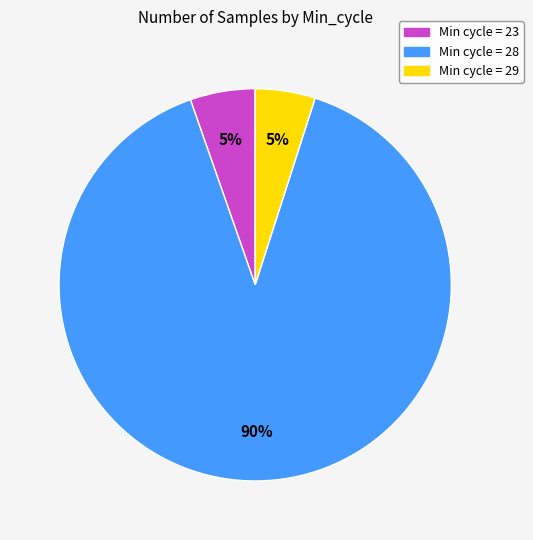

To the nearest percent, what is the average slice percentage?

33%